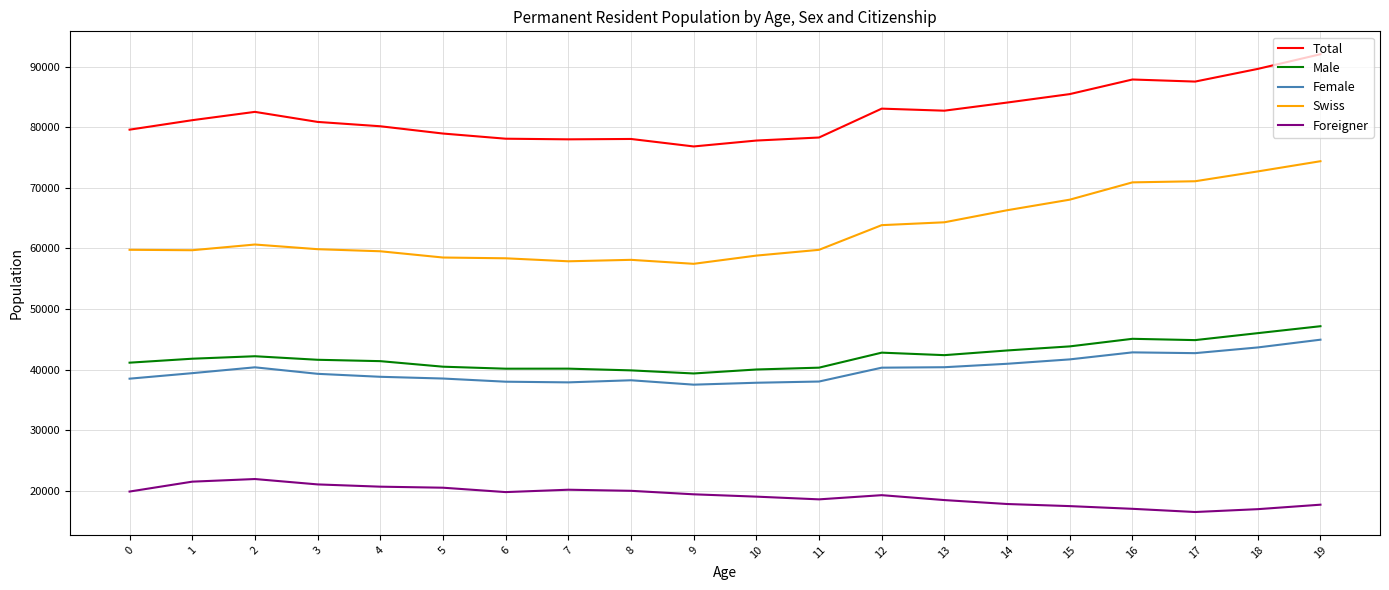

Which series has the largest total across all categories?

Total